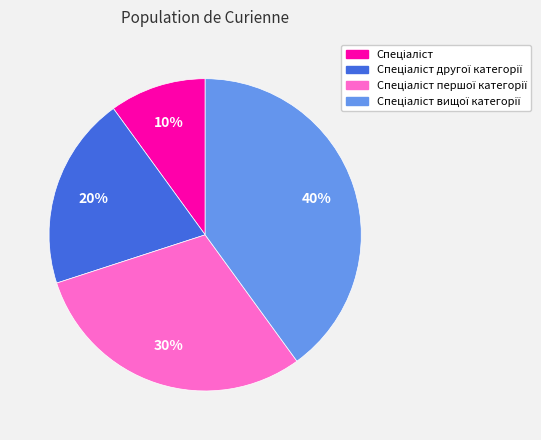

To the nearest percent, what is the average slice percentage?

25%